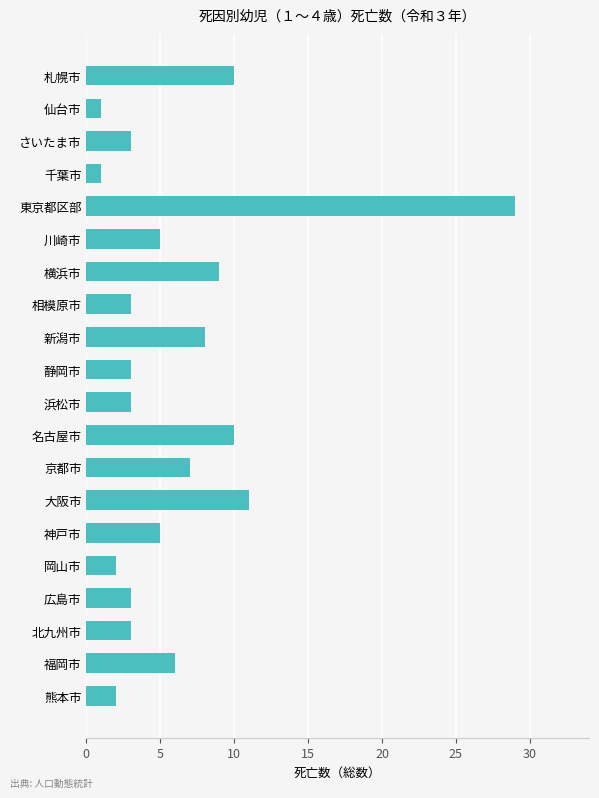

Reading bottom to top, list all the values displayed in this chart.

熊本市=2	福岡市=6	北九州市=3	広島市=3	岡山市=2	神戸市=5	大阪市=11	京都市=7	名古屋市=10	浜松市=3	静岡市=3	新潟市=8	相模原市=3	横浜市=9	川崎市=5	東京都区部=29	千葉市=1	さいたま市=3	仙台市=1	札幌市=10